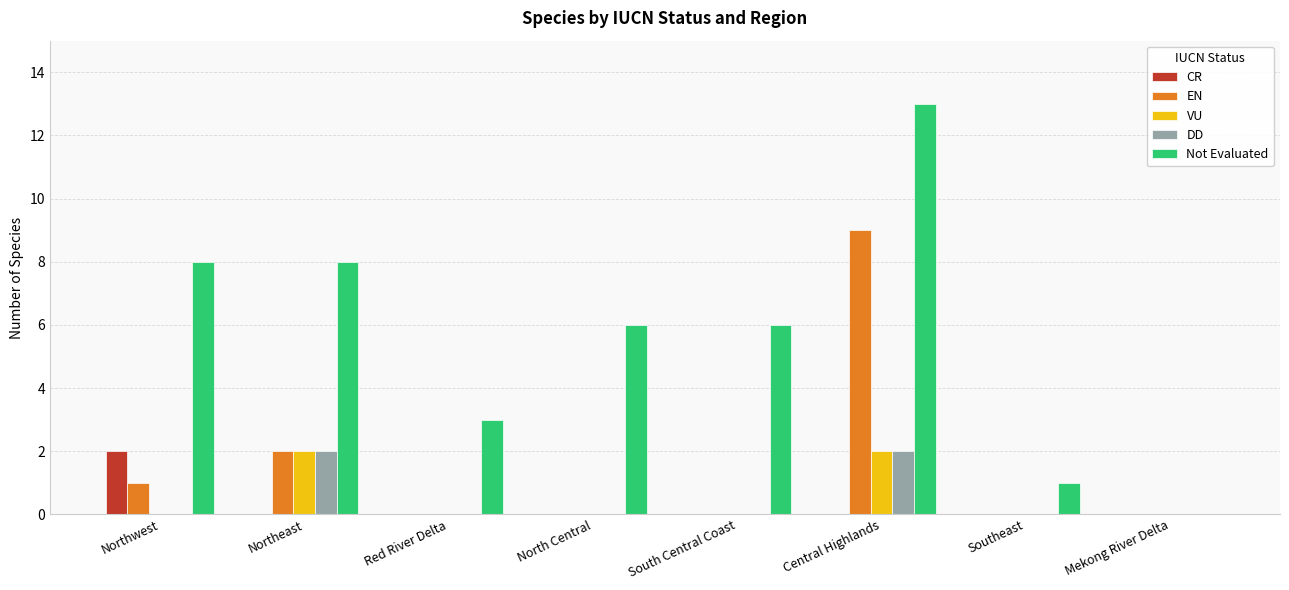

The value of VU at Southeast is 0. True or false?

True